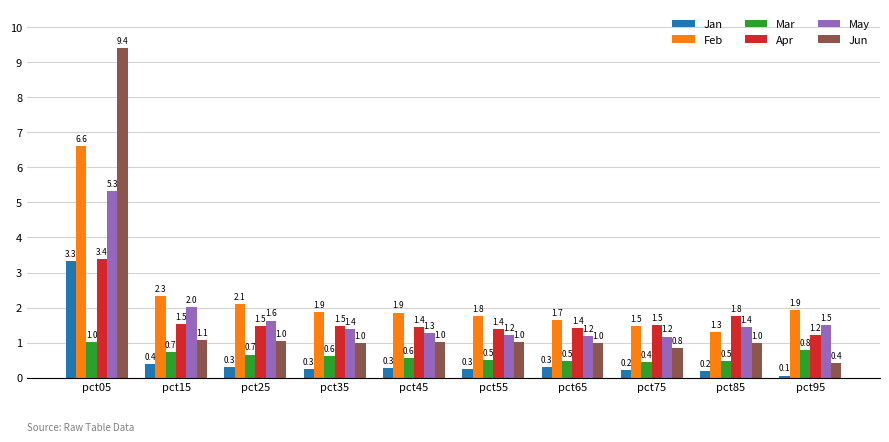

Reading right to left, what are all the values shown in this chart?

Jan: 0.1	0.2	0.2	0.3	0.3	0.3	0.3	0.3	0.4	3.3
Feb: 1.9	1.3	1.5	1.7	1.8	1.9	1.9	2.1	2.3	6.6
Mar: 0.8	0.5	0.4	0.5	0.5	0.6	0.6	0.7	0.7	1.0
Apr: 1.2	1.8	1.5	1.4	1.4	1.4	1.5	1.5	1.5	3.4
May: 1.5	1.4	1.2	1.2	1.2	1.3	1.4	1.6	2.0	5.3
Jun: 0.4	1.0	0.8	1.0	1.0	1.0	1.0	1.0	1.1	9.4